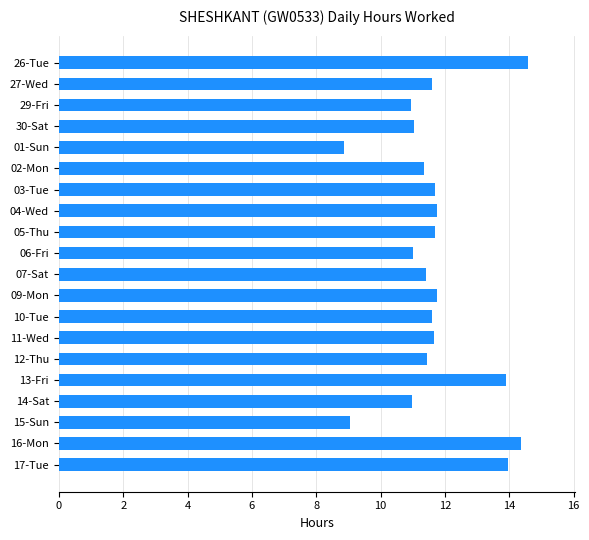

How many series are shown in this chart?

1